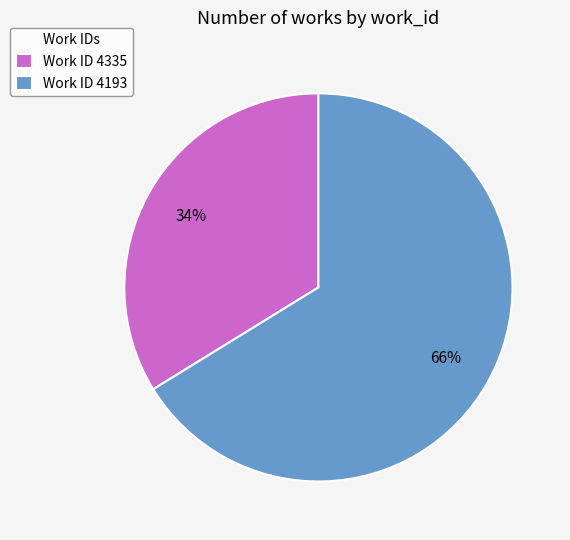

The Work ID 4193 slice represents 73% of the pie. True or false?

False